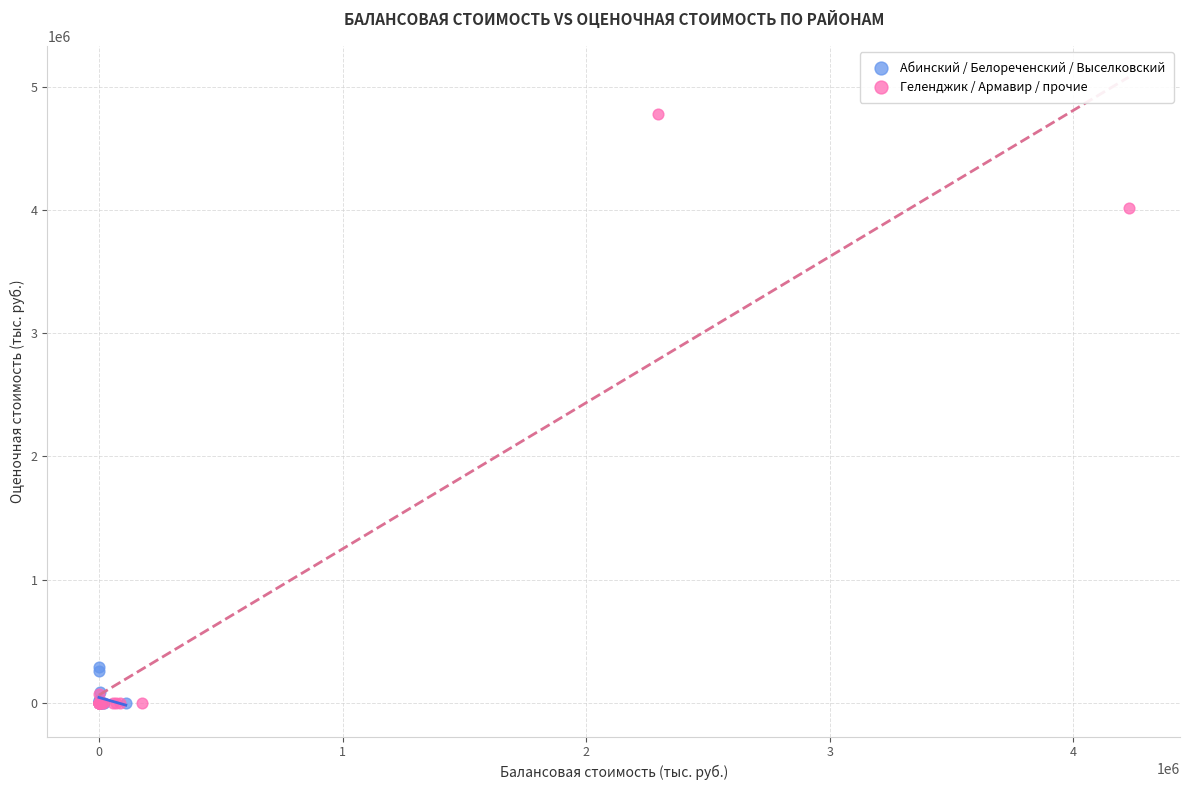

Which series has the largest Y range (max minus min)?

Геленджик / Армавир / прочие